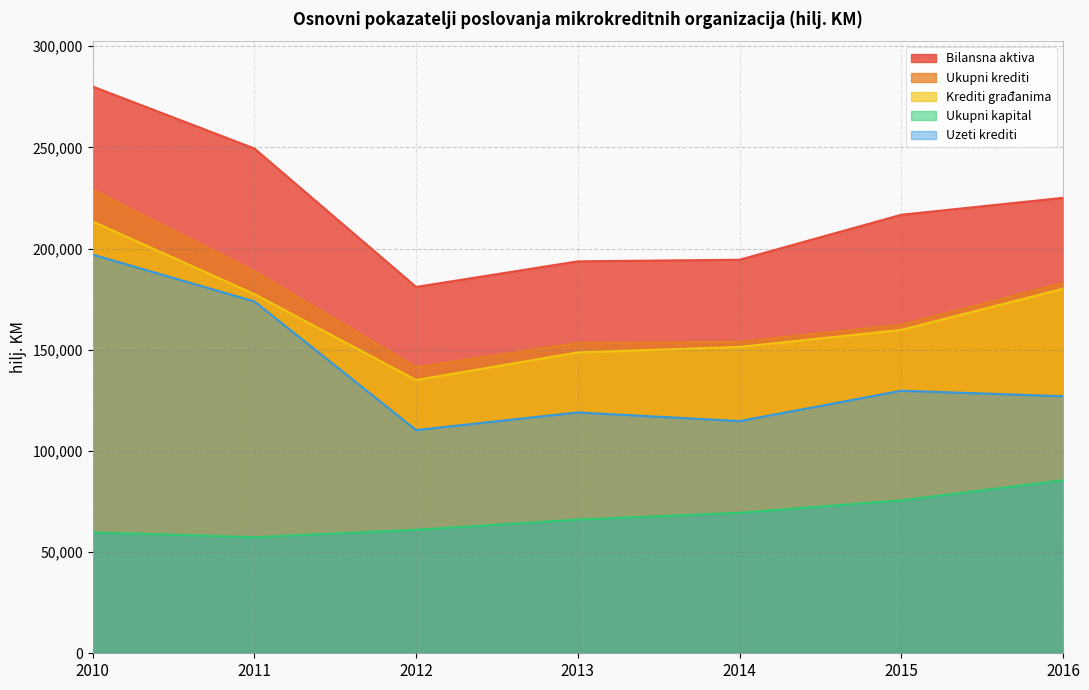

Read the Ukupni krediti value at 2016.

182961